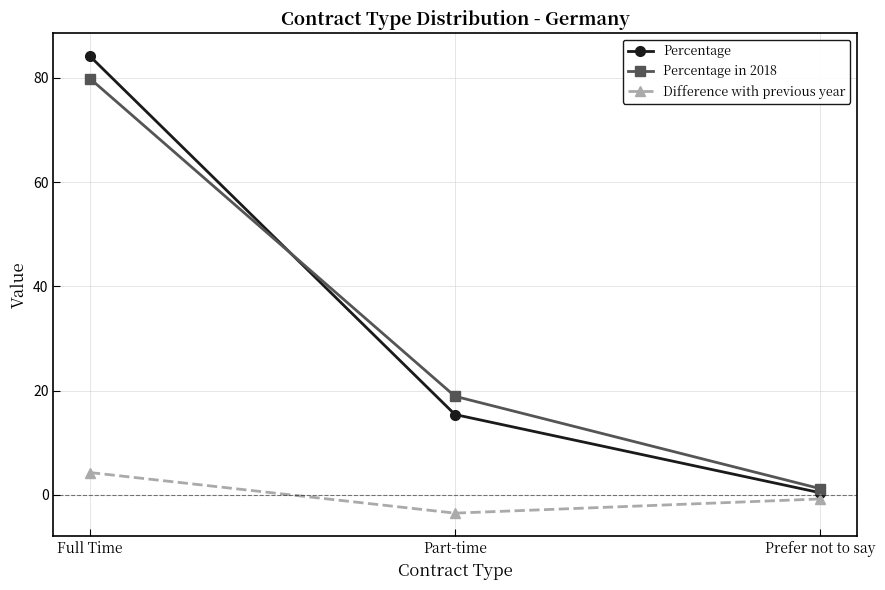

What is the label of the 2nd point from the right?

Part-time